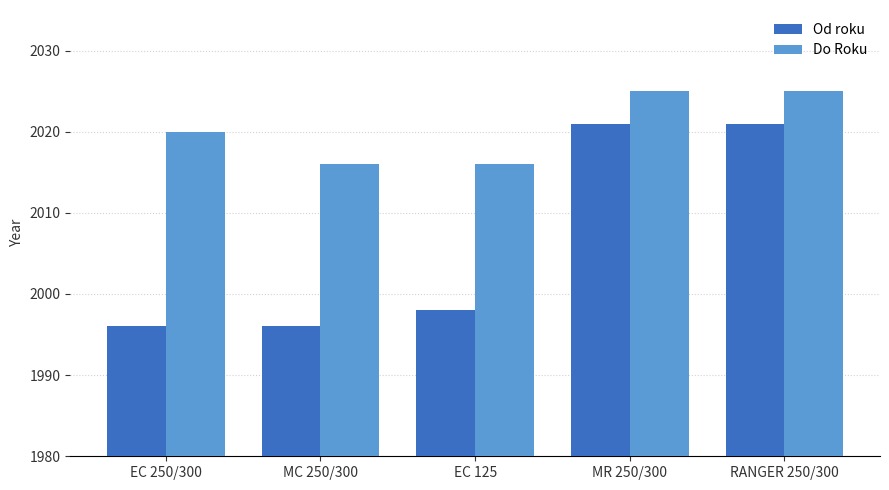

Which series has the largest total across all categories?

Do Roku